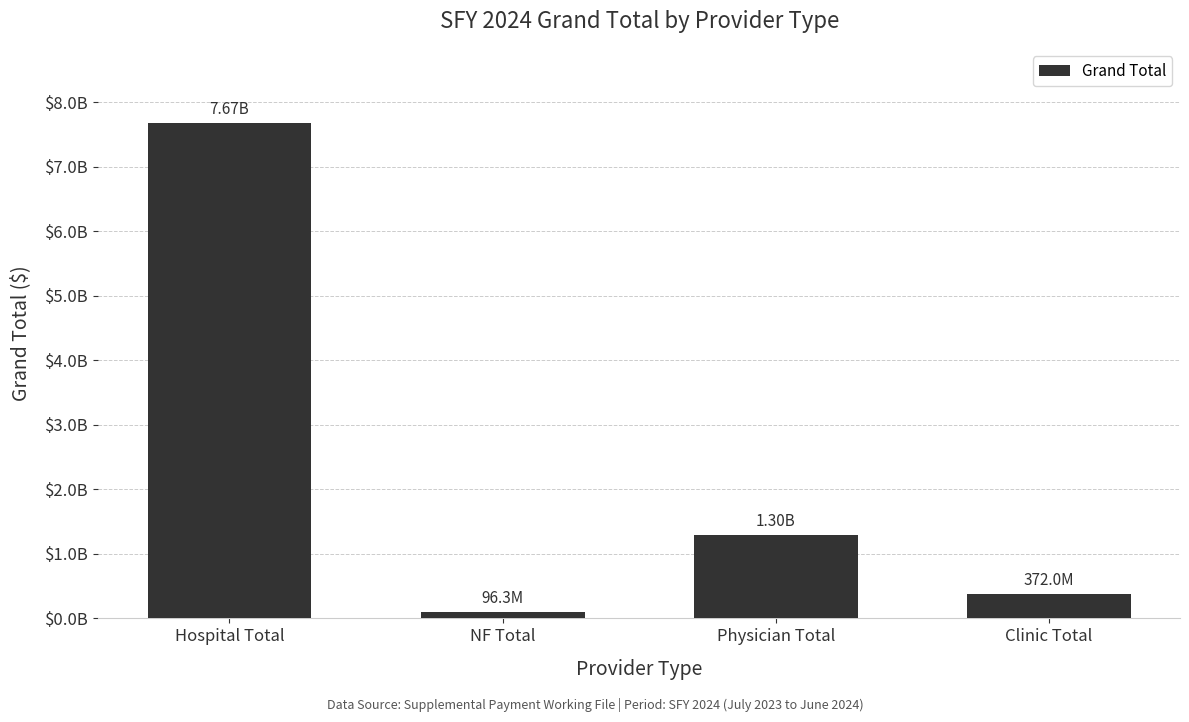

Reading left to right, transcribe all the data shown in this chart.

7674834758.1	96290639.0	1297143956.7	371988834.0